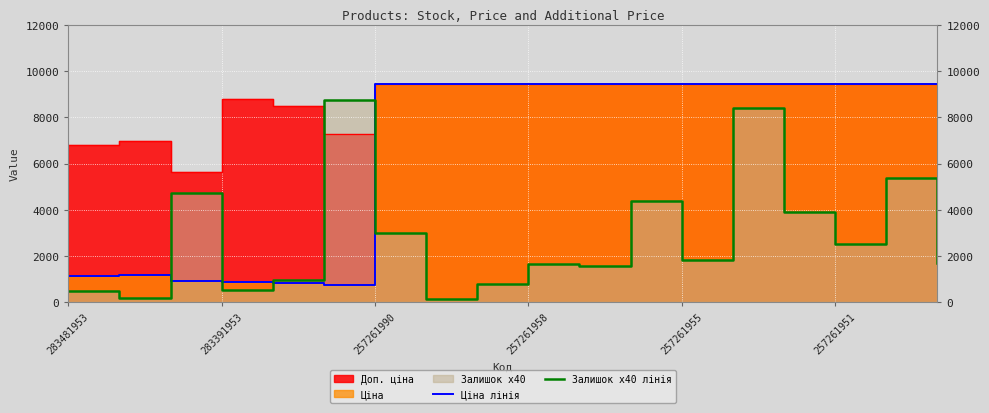

How many lines are shown in the chart?

2